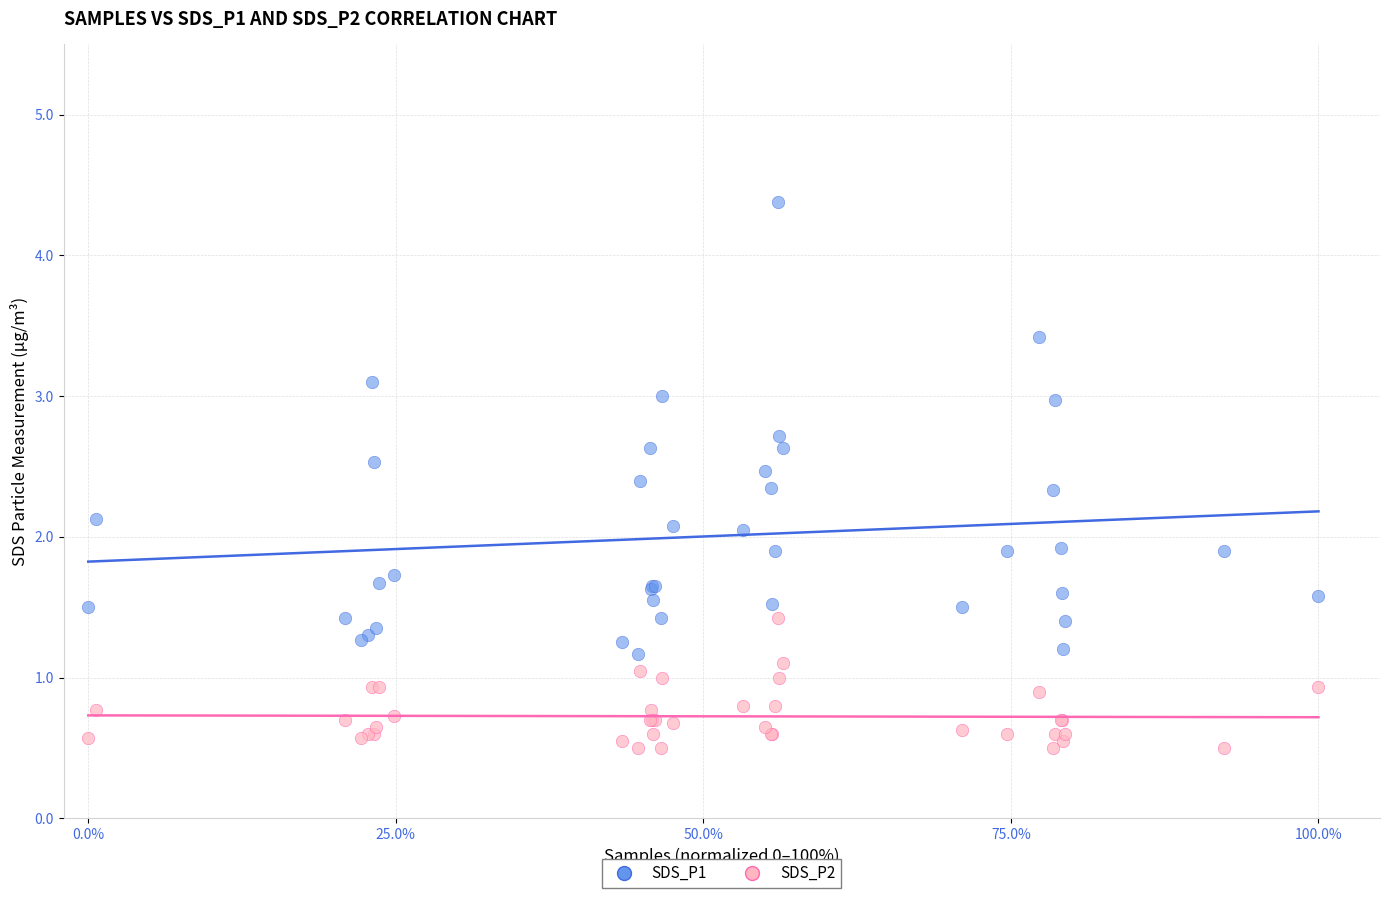

What are all the series names shown in the legend?

SDS_P1, SDS_P2